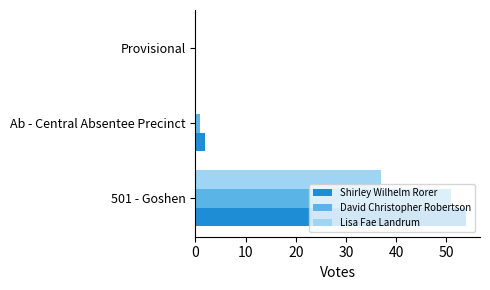

Which series has the largest range (max minus min)?

Shirley Wilhelm Rorer